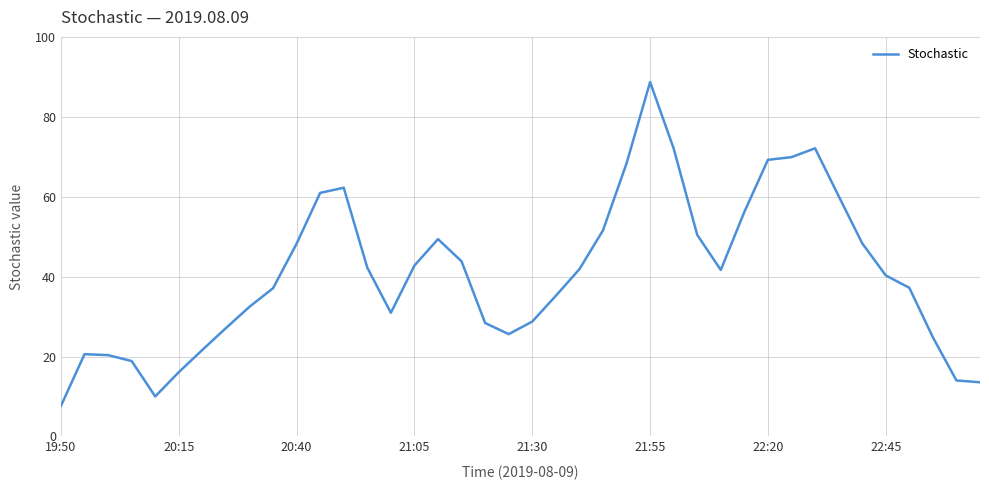

What is the greatest value displayed?

88.7